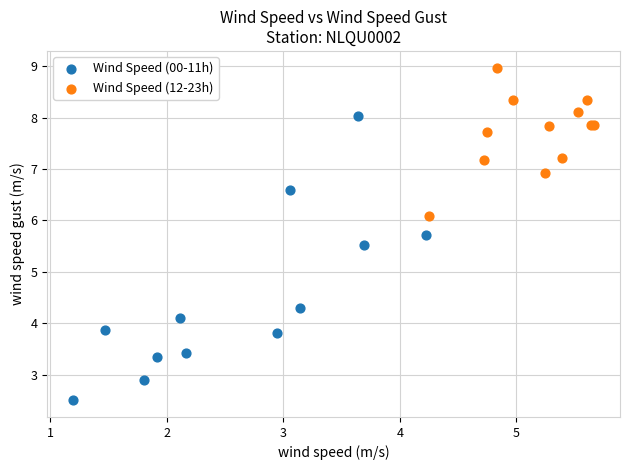

Which series reaches the maximum Y coordinate?

Wind Speed (12-23h)